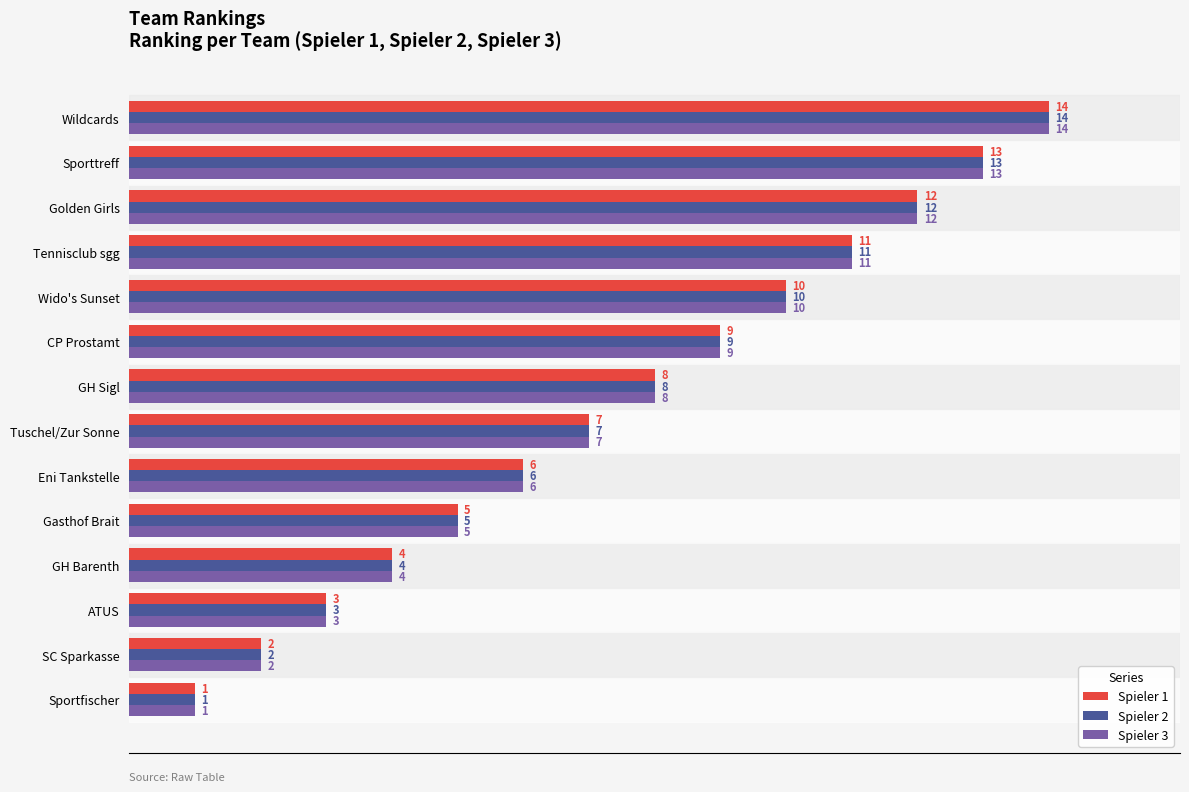

Is the value of Spieler 1 at Golden Girls greater than the value of Spieler 3 at Sportfischer?

Yes